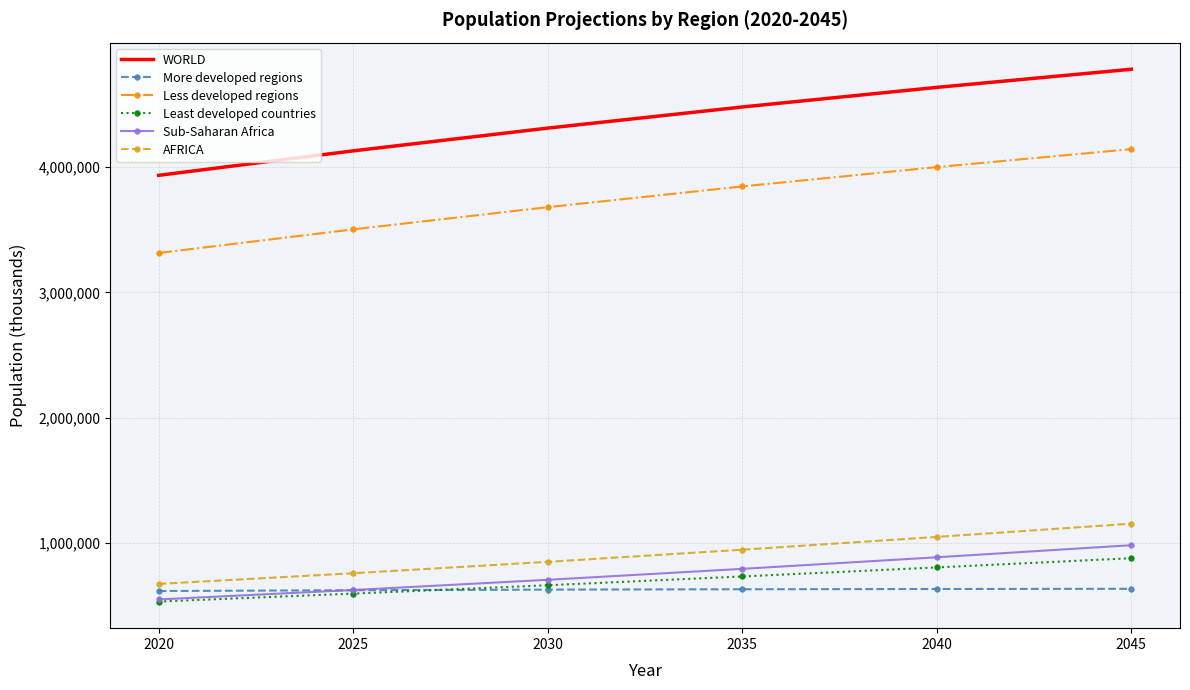

At which category is the sum across all series the highest?

2045